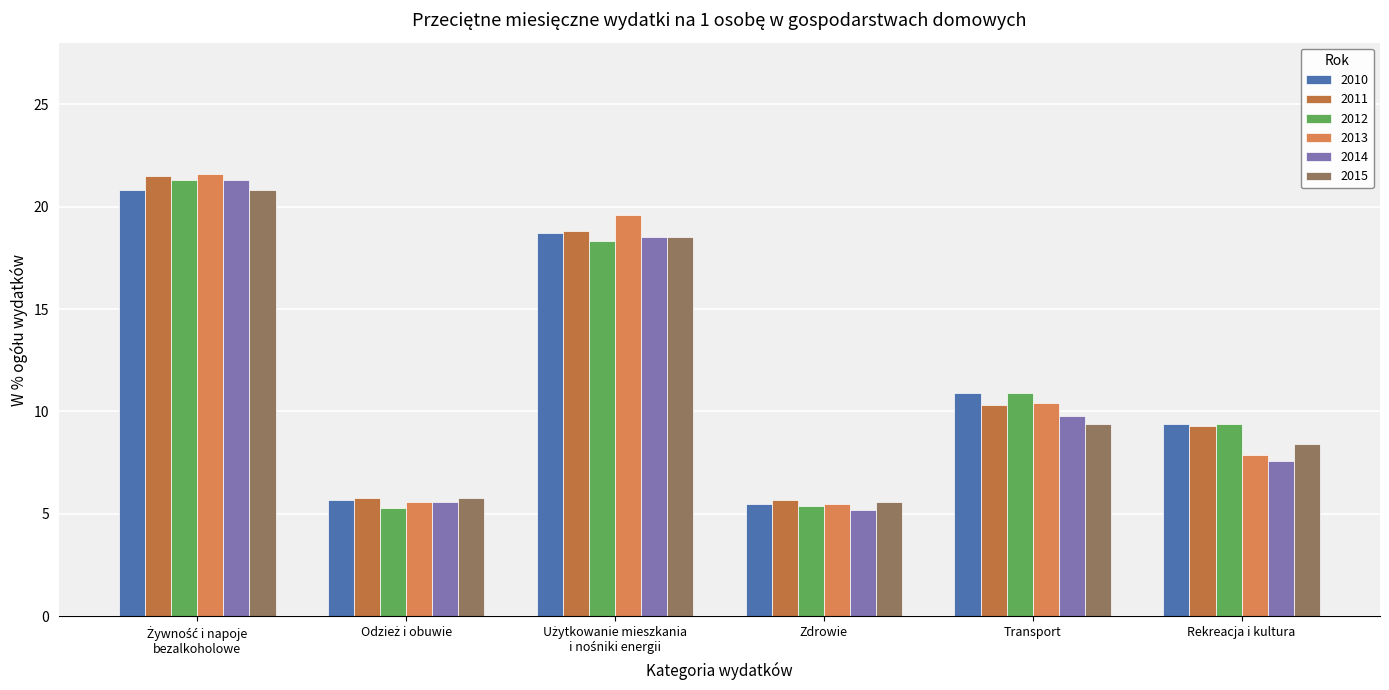

What is the difference between the second highest and minimum values in the 2015 series?

12.9